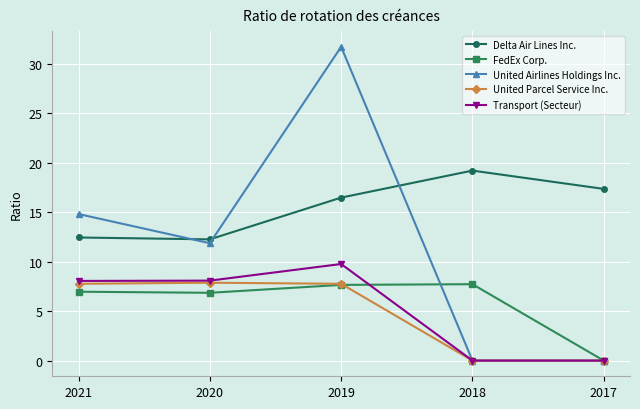

What is the maximum value shown in the chart?

31.7